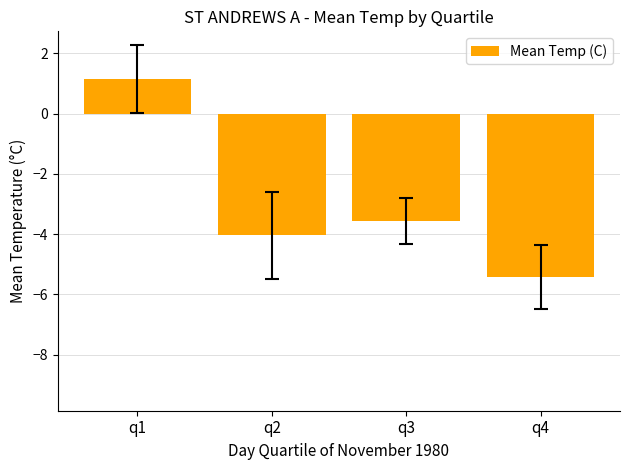

Which has a higher value, q2 or q4?

q2